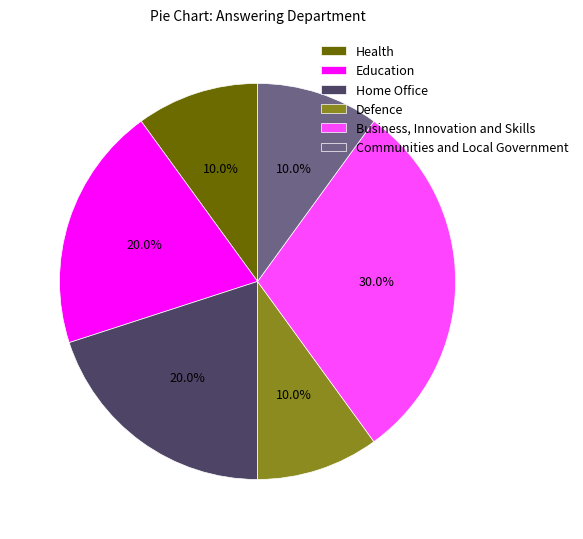

What percentage is the Education slice, to the nearest percent?

20%